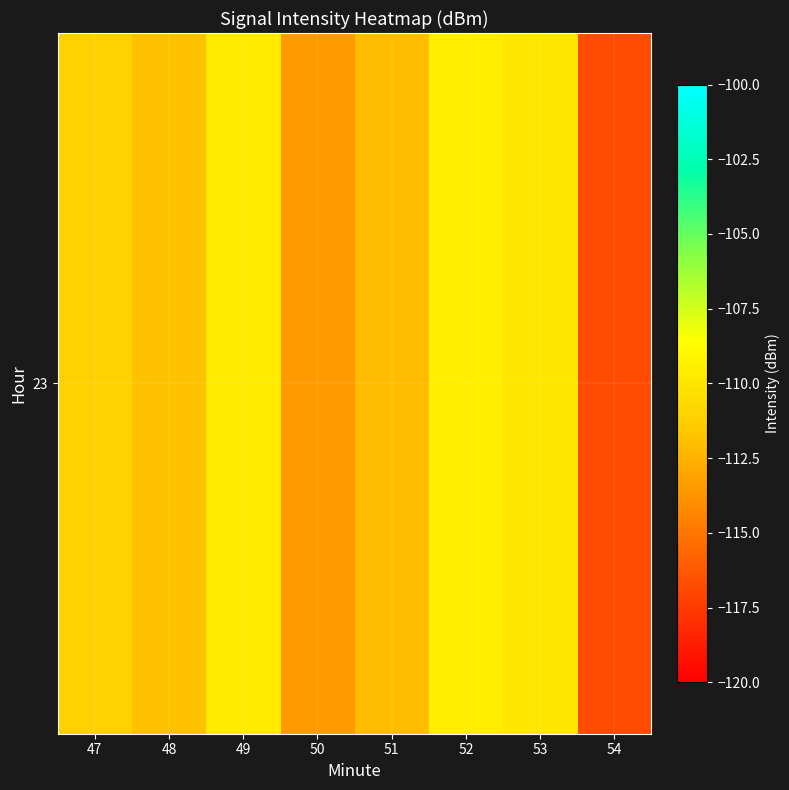

List the labels in order of value, largest first.

52, 49, 53, 47, 48, 51, 50, 54